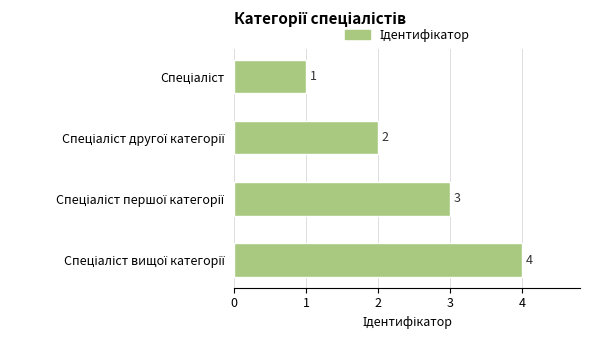

What is the difference between the maximum and minimum values?

3